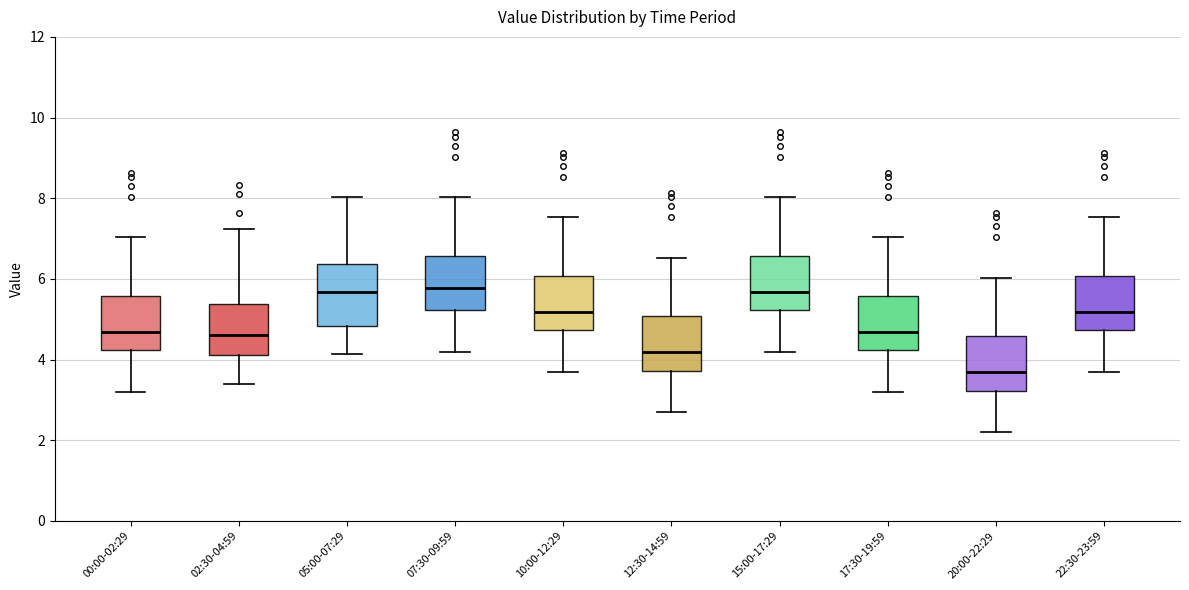

Where is the lower edge of the box for 05:00-07:29 on the y-axis? The values are not printed on the chart, so give them approximately, as read against the axis.

4.8